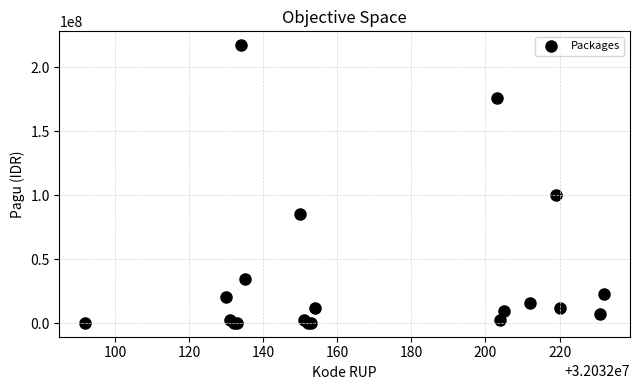

What Y value in the scatter plot is closest to 108800000?

99958000